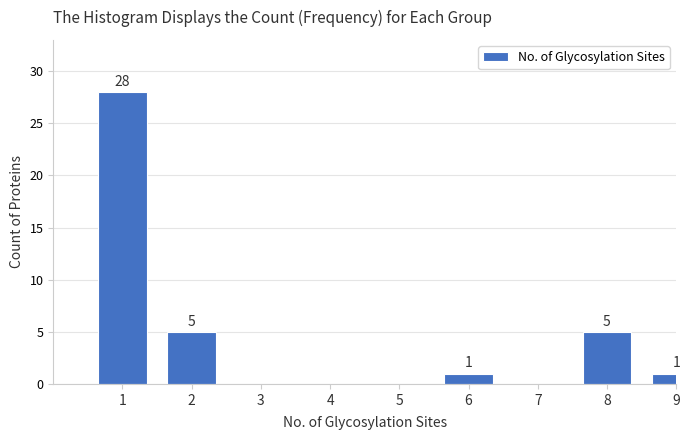

Reading right to left, list all the values displayed in this chart.

9=1	8=5	7=0	6=1	5=0	4=0	3=0	2=5	1=28